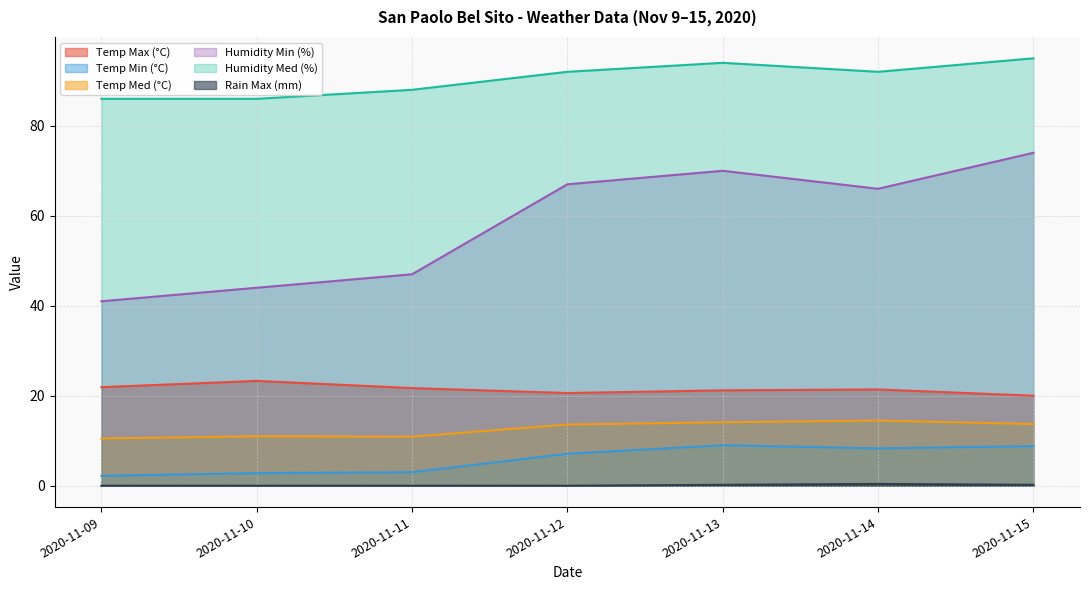

What is the value of the Temp Max (°C) point at the 5th from the left?

21.2